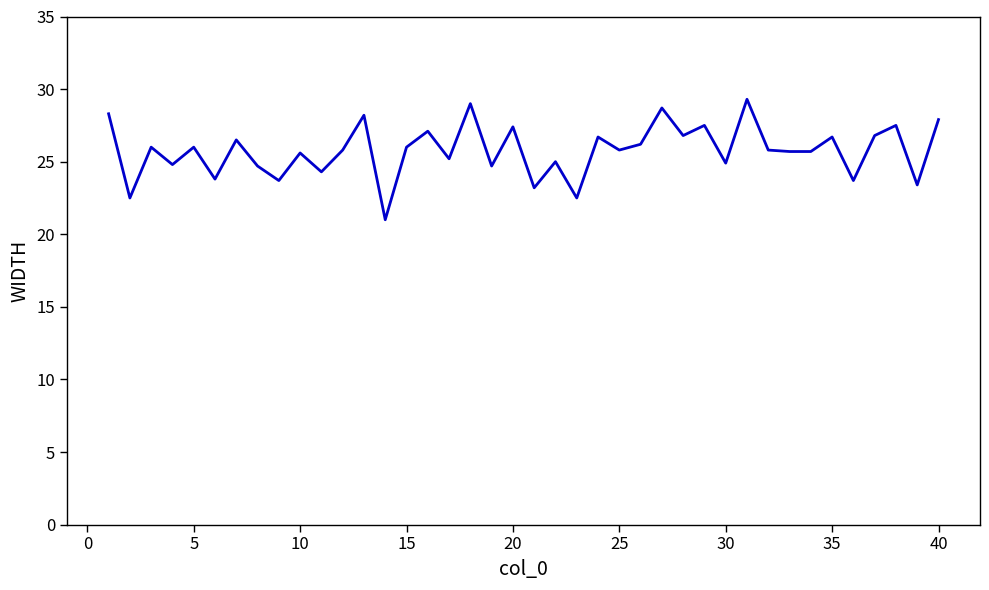

What is the difference between the maximum and minimum values?

8.3